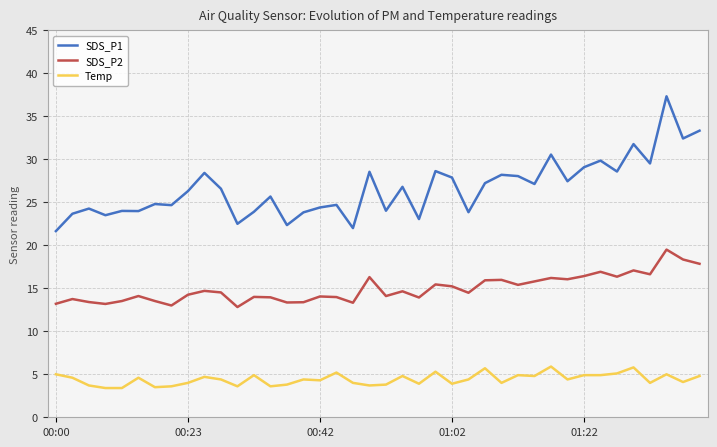

True or false: Temp and SDS_P1 intersect in this chart.

False